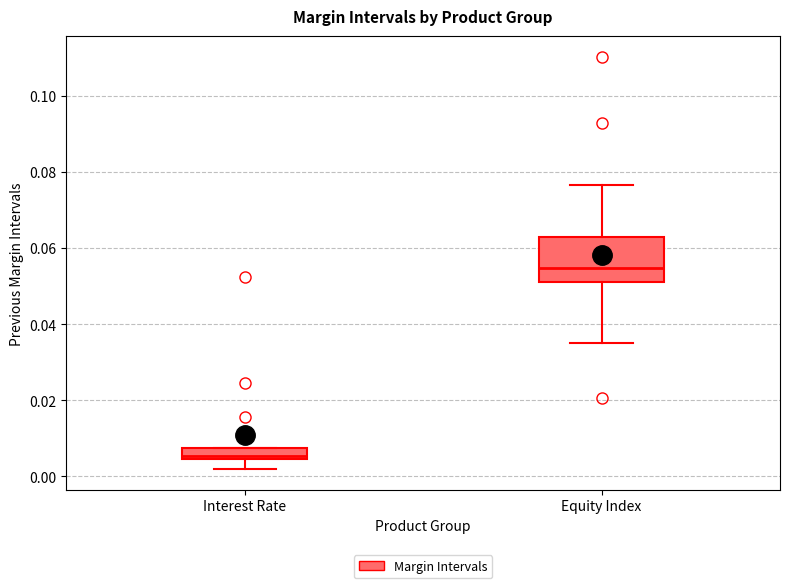

Which box has the highest median line?

Equity Index